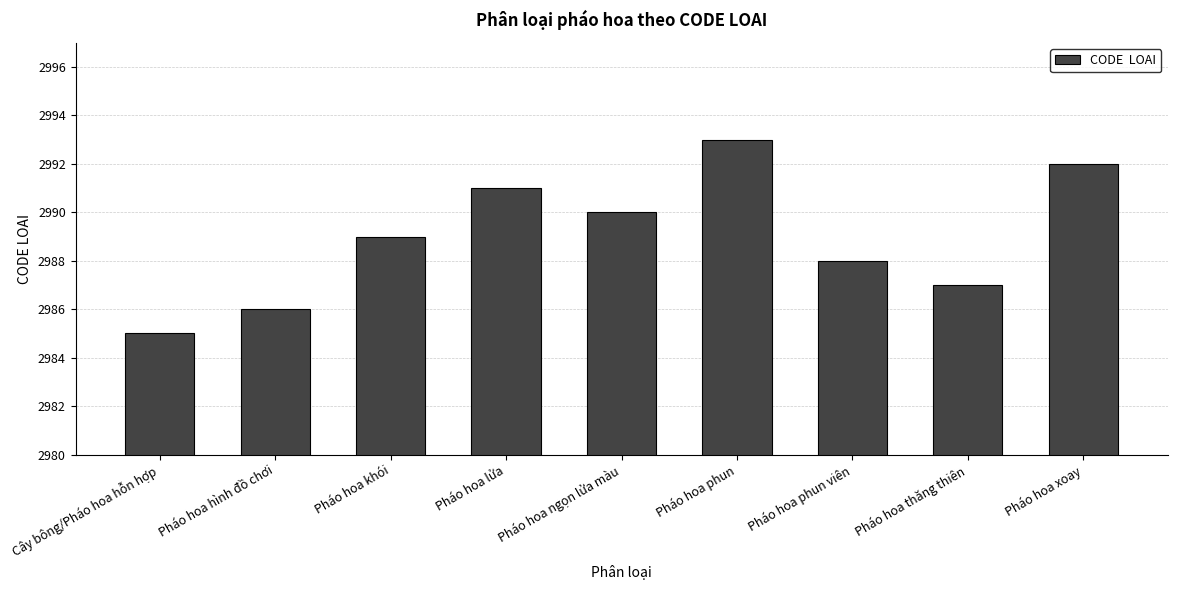

What position from the right is Pháo hoa thăng thiên?

2